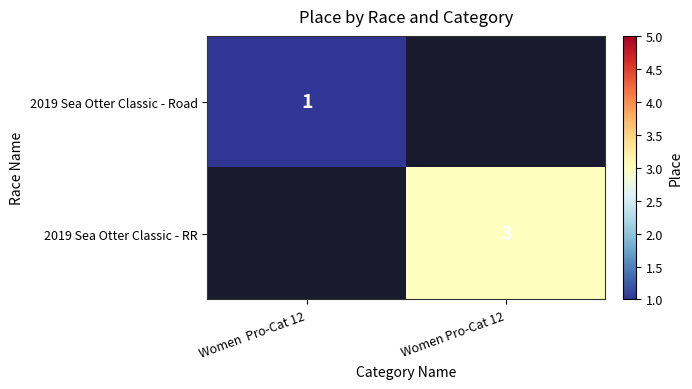

True or false: 2019 Sea Otter Classic - RR has a value of 3 at Women Pro-Cat 12.

True